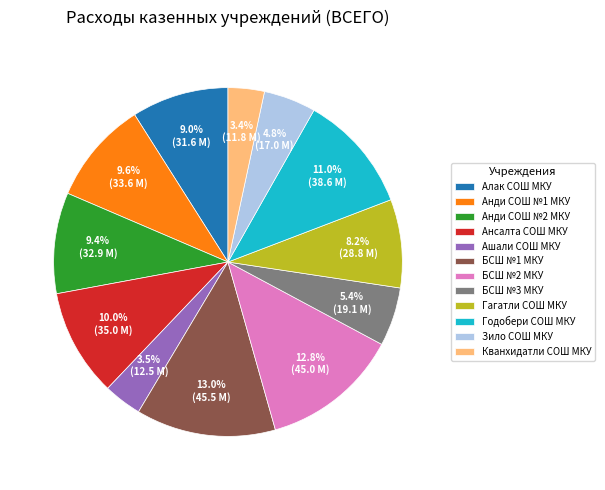

To the nearest percent, what portion does БСШ №1 МКУ represent?

13%